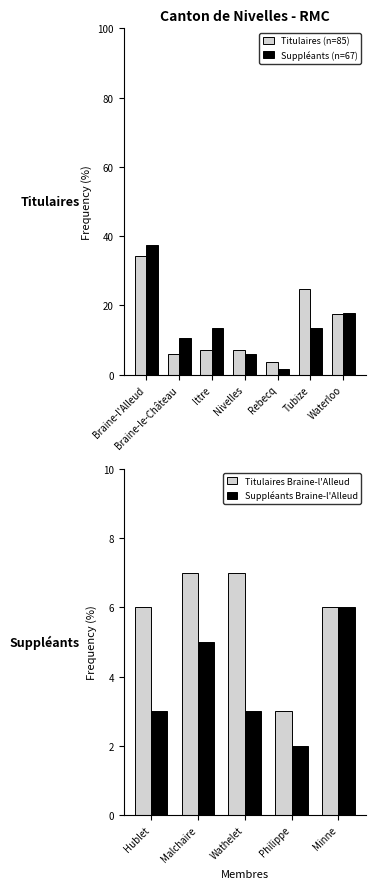

What is the approximate value of Suppléants Braine-l'Alleud at Minne?

6